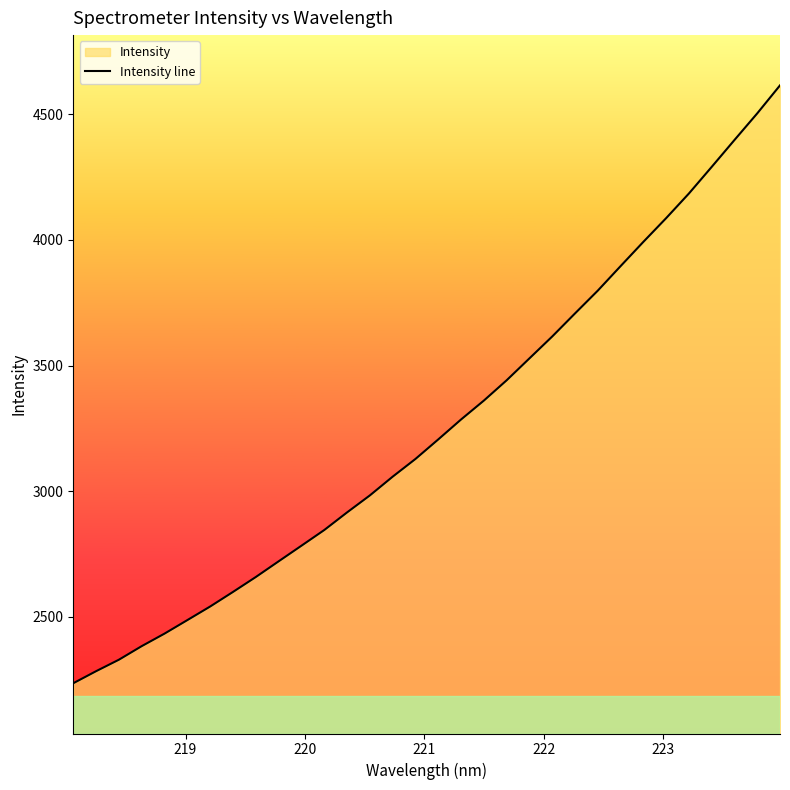

What is the smallest value displayed?

2236.2